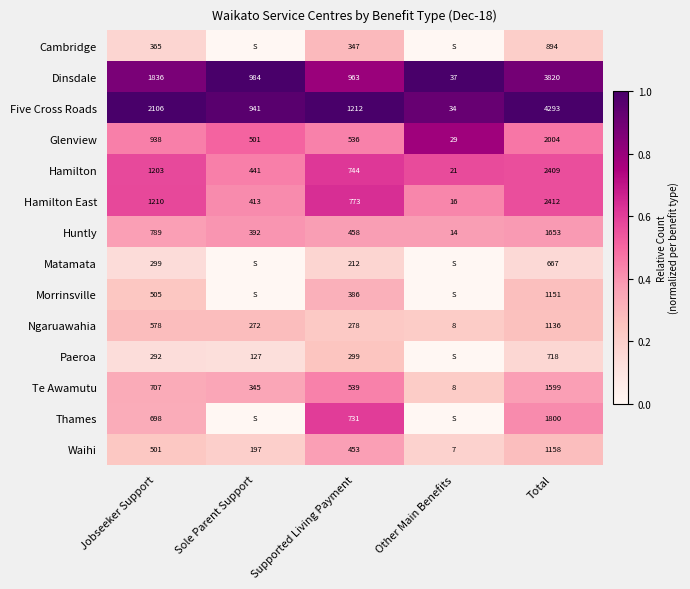

Between Jobseeker Support and Total, which is larger?

Total